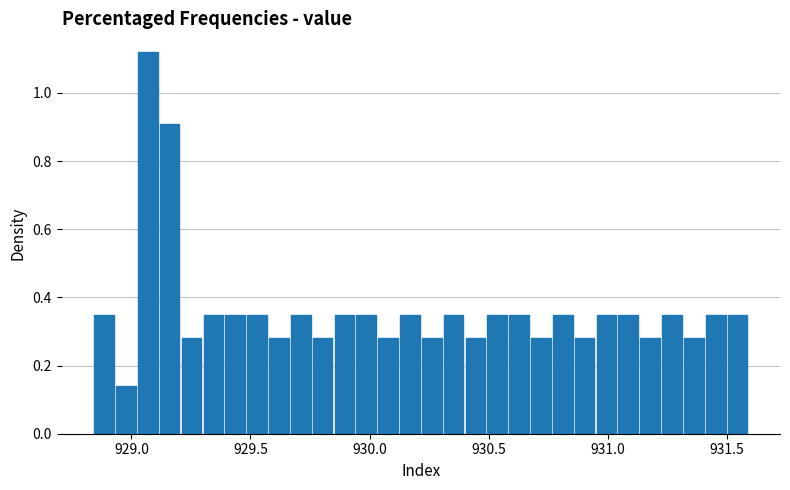

Read against the x-axis, roughly where is the centre of the tallest bar?

929.05